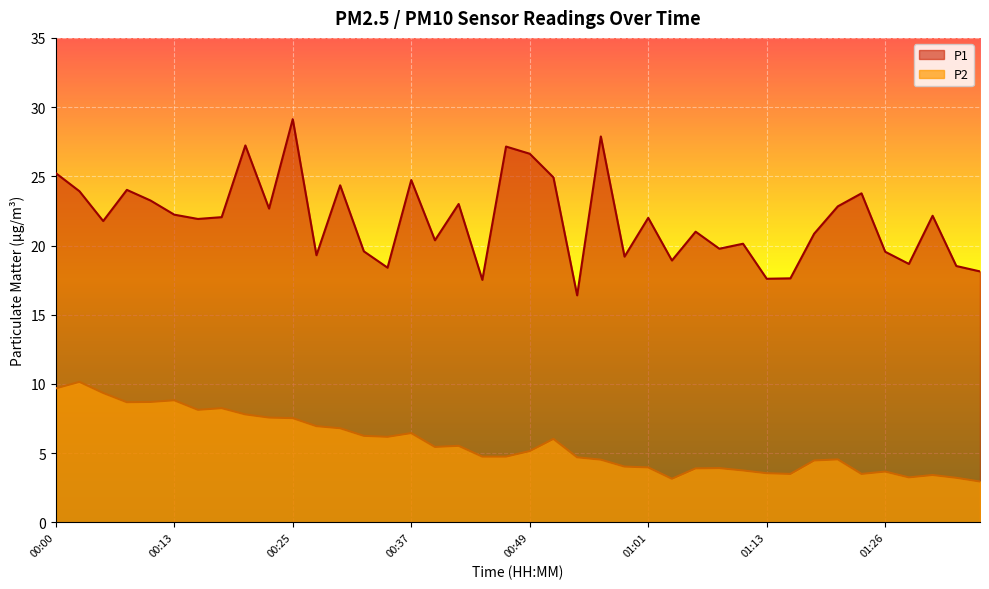

What is the spread (max minus min) of values at 01:16?

14.1